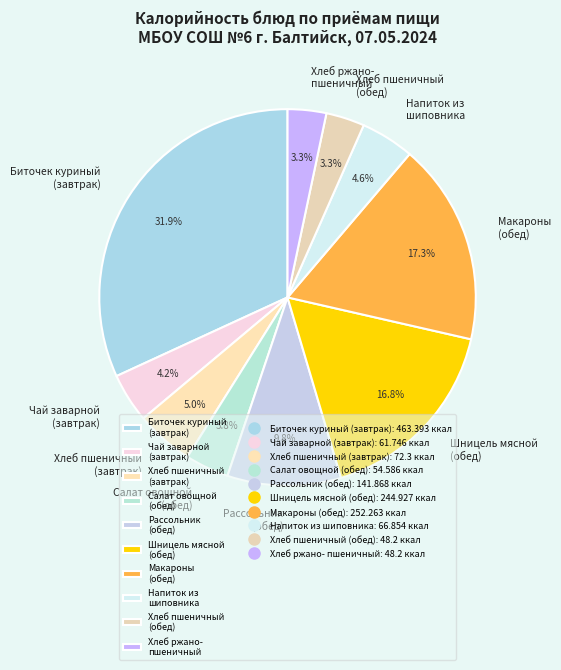

Which has a higher value, Биточек куриный (завтрак) or Напиток из шиповника?

Биточек куриный (завтрак)